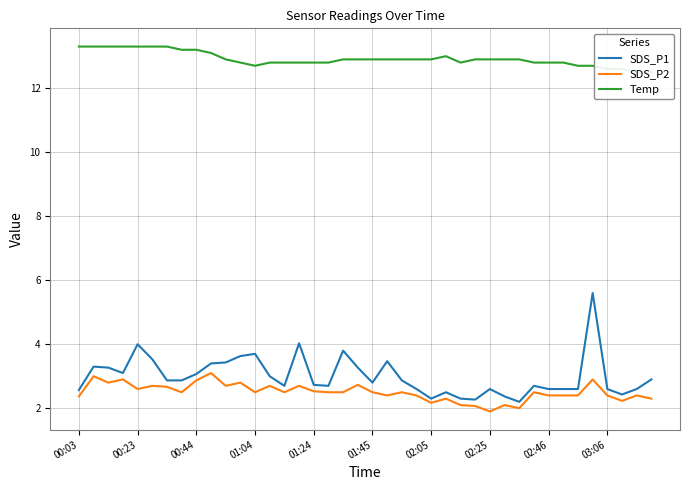

The value of SDS_P1 at 01:24 is 2.7. True or false?

True